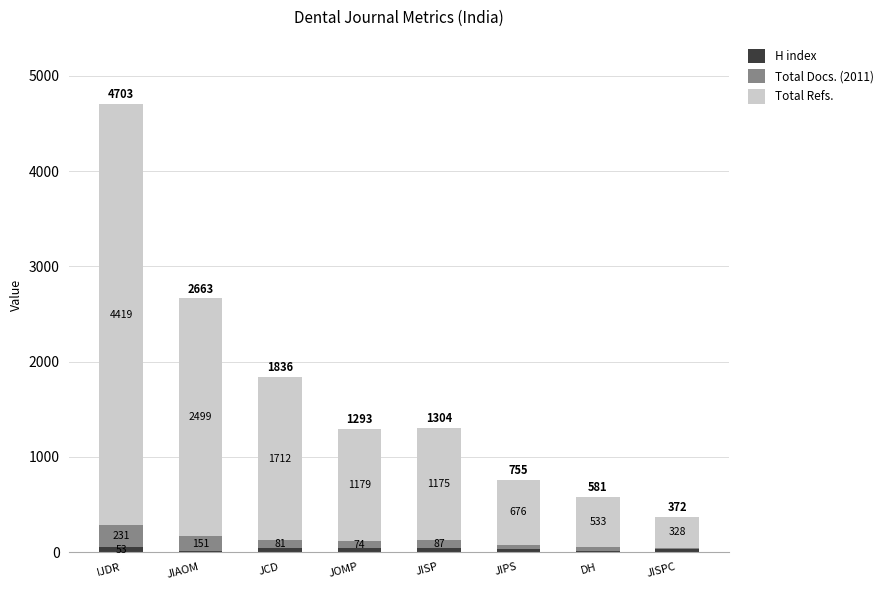

At which category is the sum across all series the highest?

IJDR